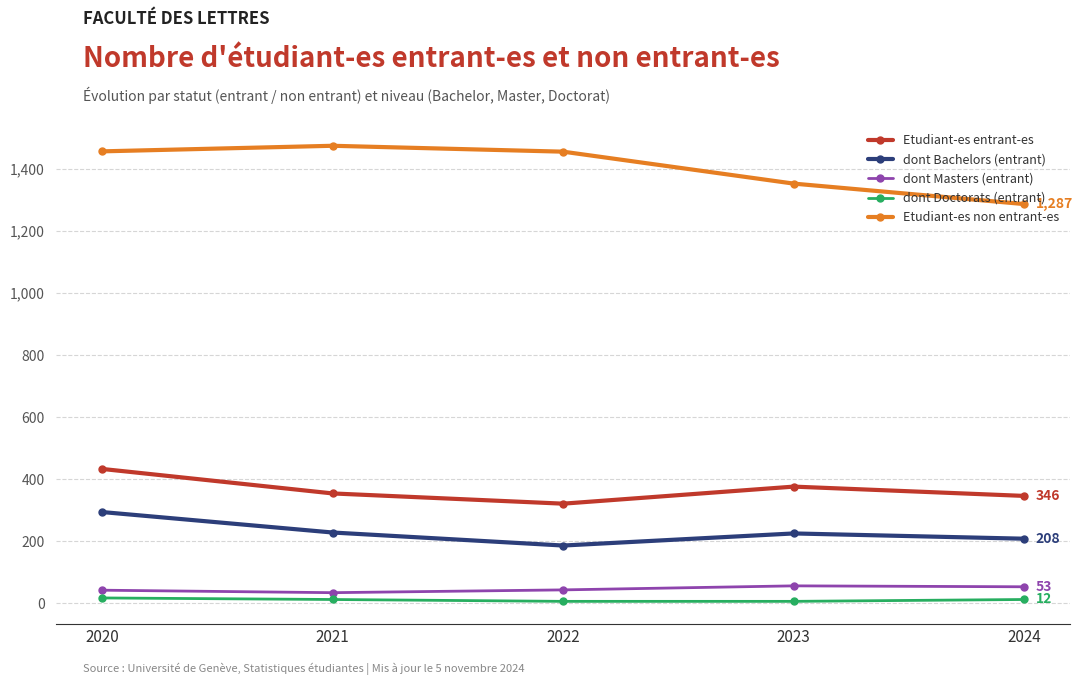

Between 2020 and 2024, which series saw the biggest shift?

Etudiant-es non entrant-es